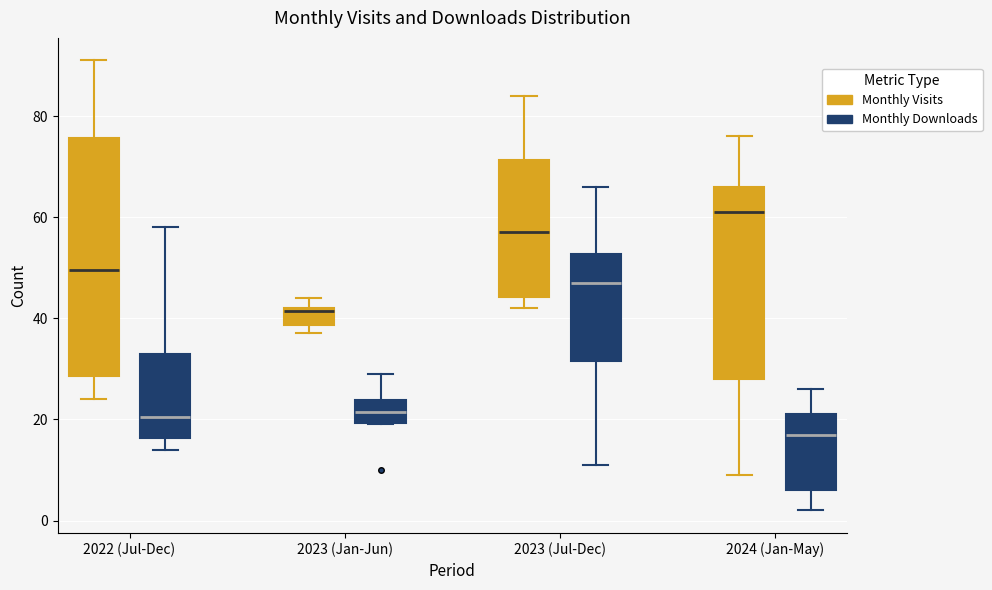

Where is the upper edge of the box for 2023 (Jan-Jun) (Monthly Downloads) on the y-axis? The values are not printed on the chart, so give them approximately, as read against the axis.

24